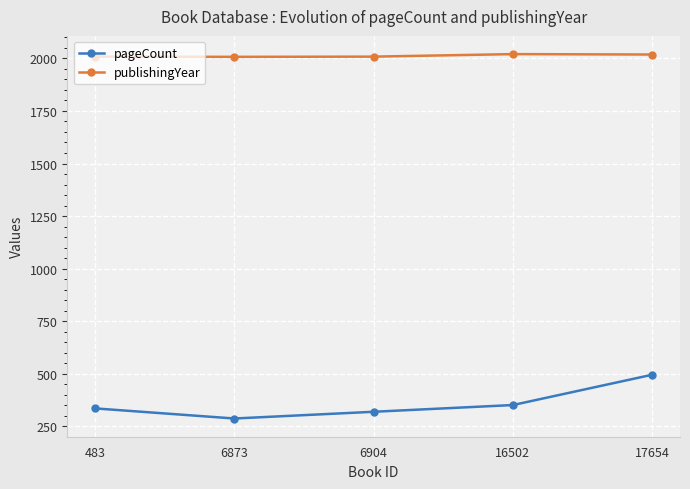

True or false: publishingYear and pageCount intersect in this chart.

False